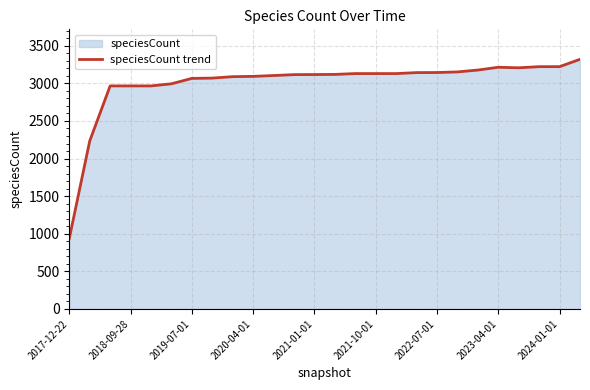

At which category does the chart reach its minimum across all series?

2017-12-22